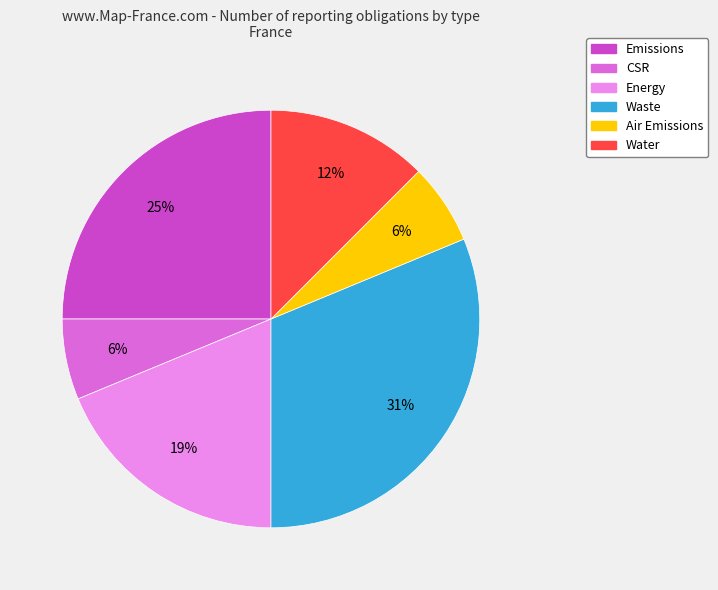

Between Air Emissions and Water, which is larger?

Water